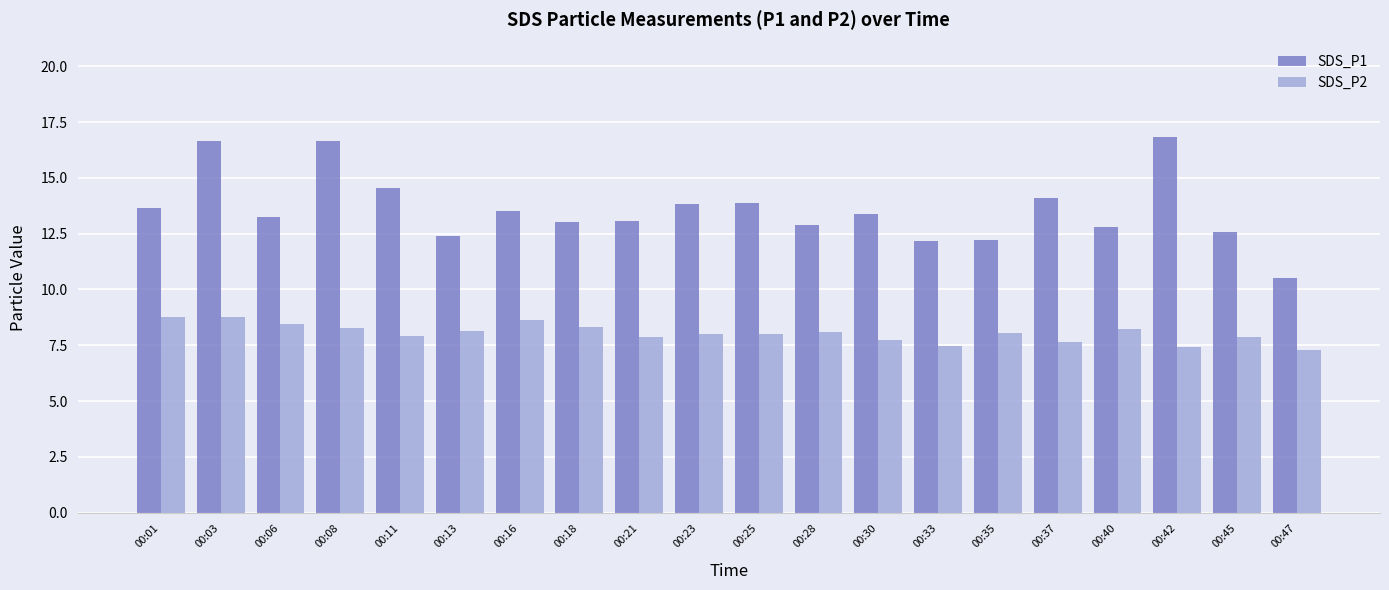

What is the total value across all series at 00:06?

21.7